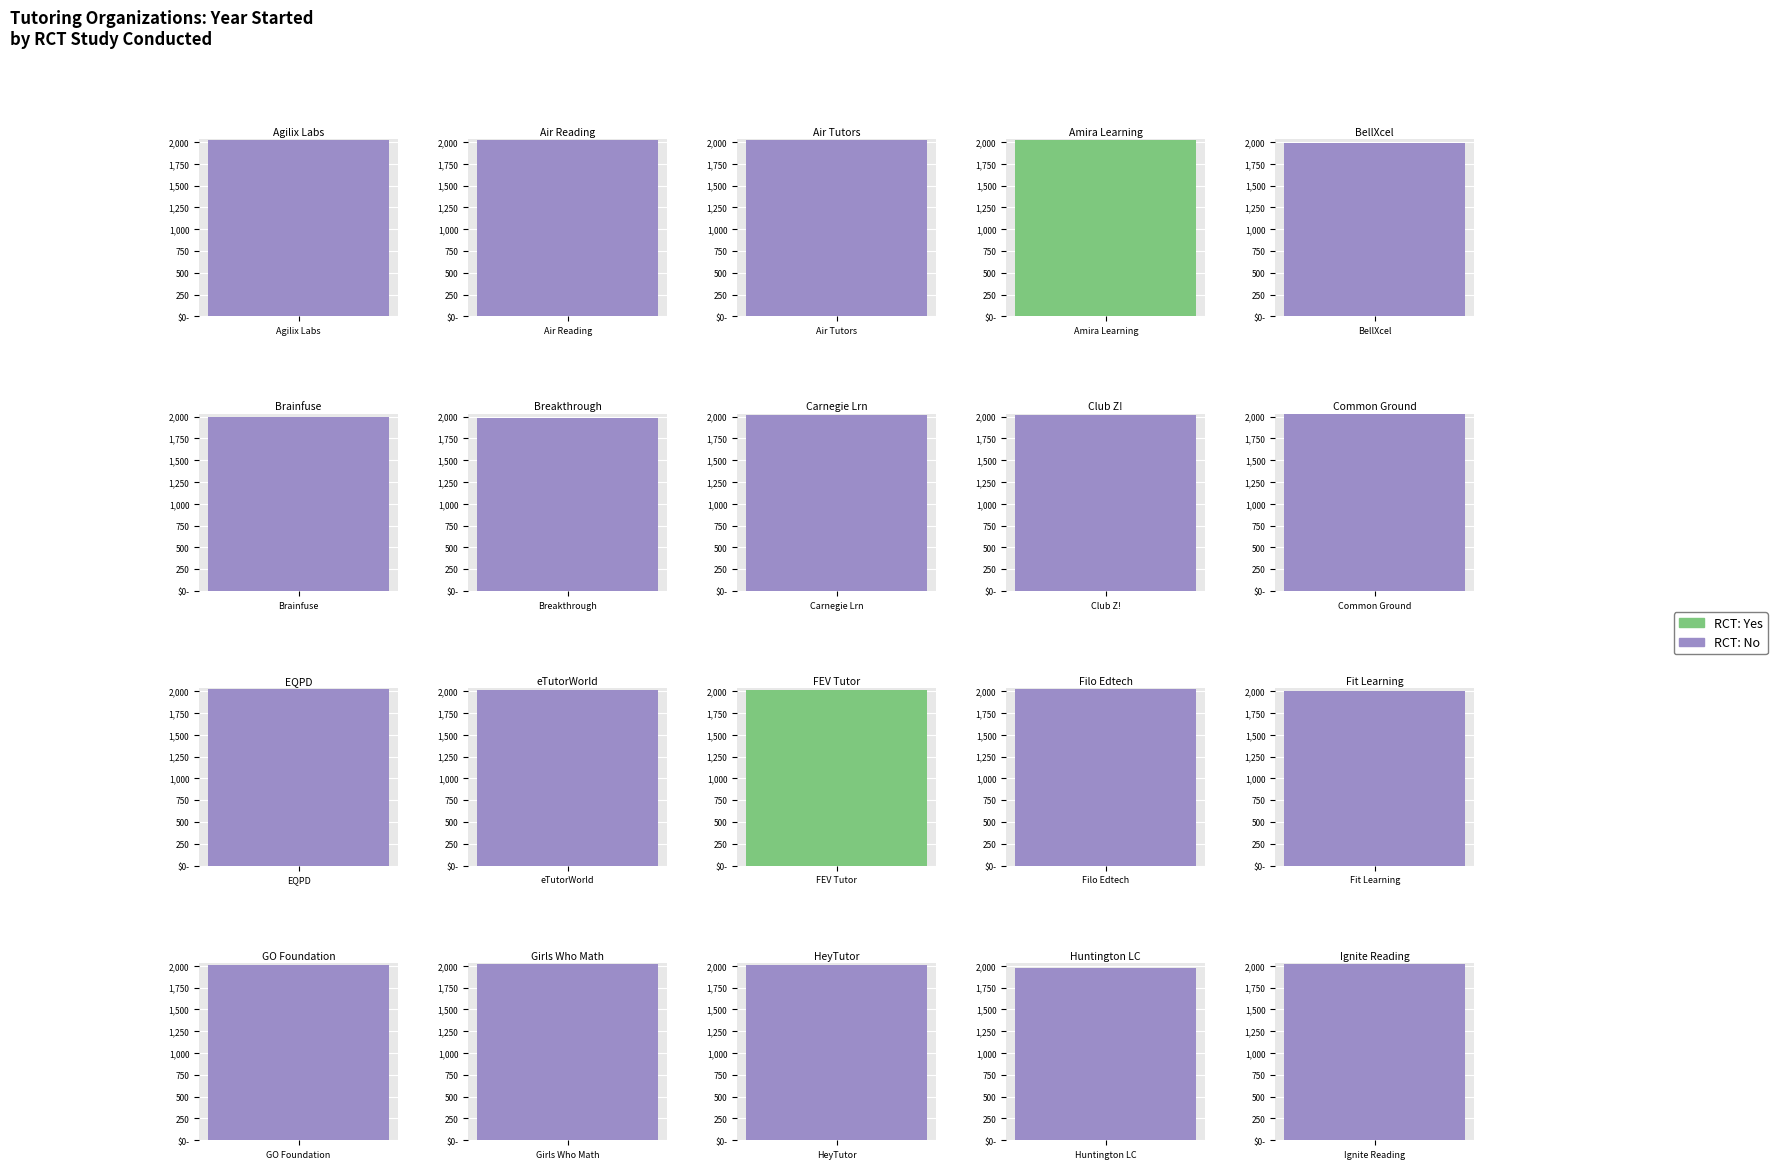

What is the smallest value displayed?

1977